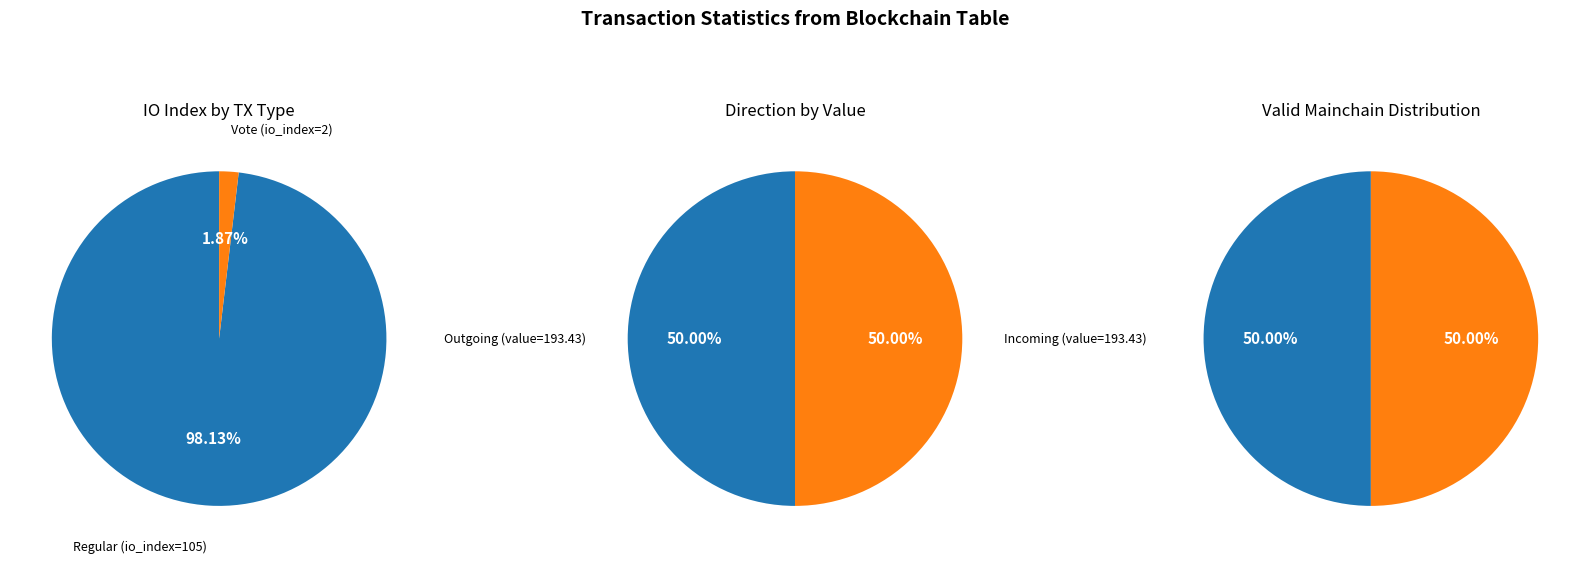

To the nearest percent, what is the average slice percentage?

50%